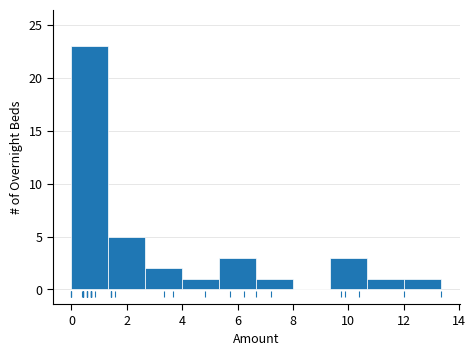

What is the height of the bar covering 2.6 to 4.0 on the x-axis? Neither the bar edges nor the heights are printed on the chart, so give them approximately, as read against the axes.

2